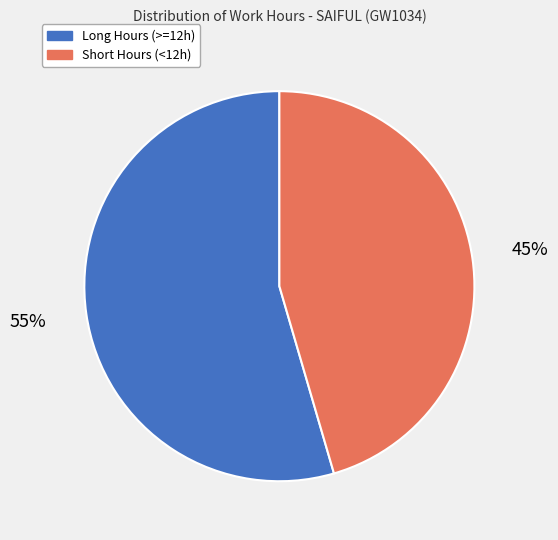

To the nearest percent, what is the combined percentage of Short Hours (<12h) and Long Hours (>=12h)?

100%